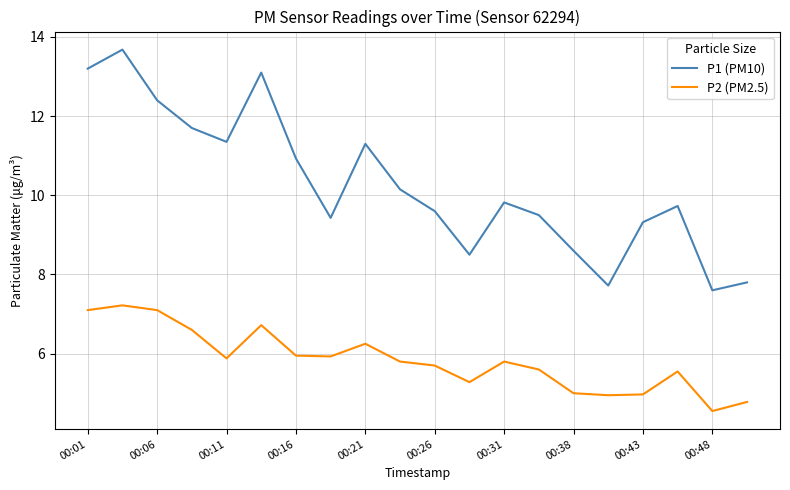

Rank the series by their maximum value, from lowest to highest.

P2 (PM2.5), P1 (PM10)